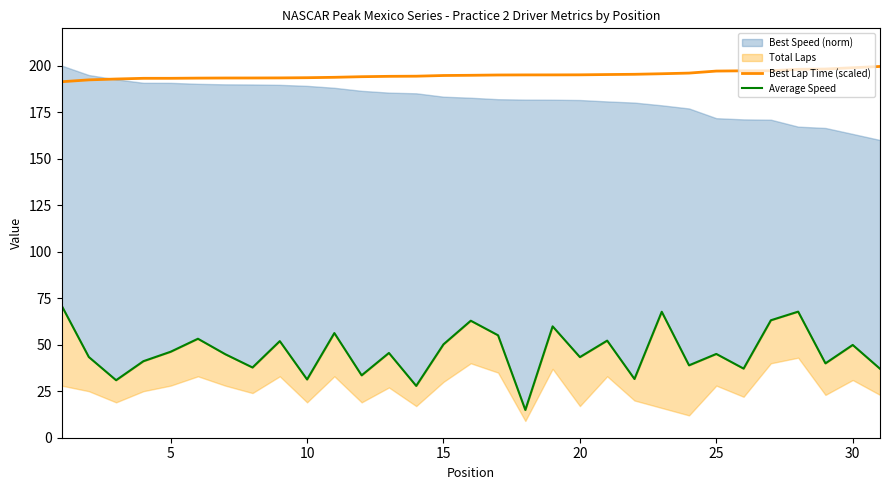

Is it true that Best Lap Time (scaled) equals 198.8 at 30?

True